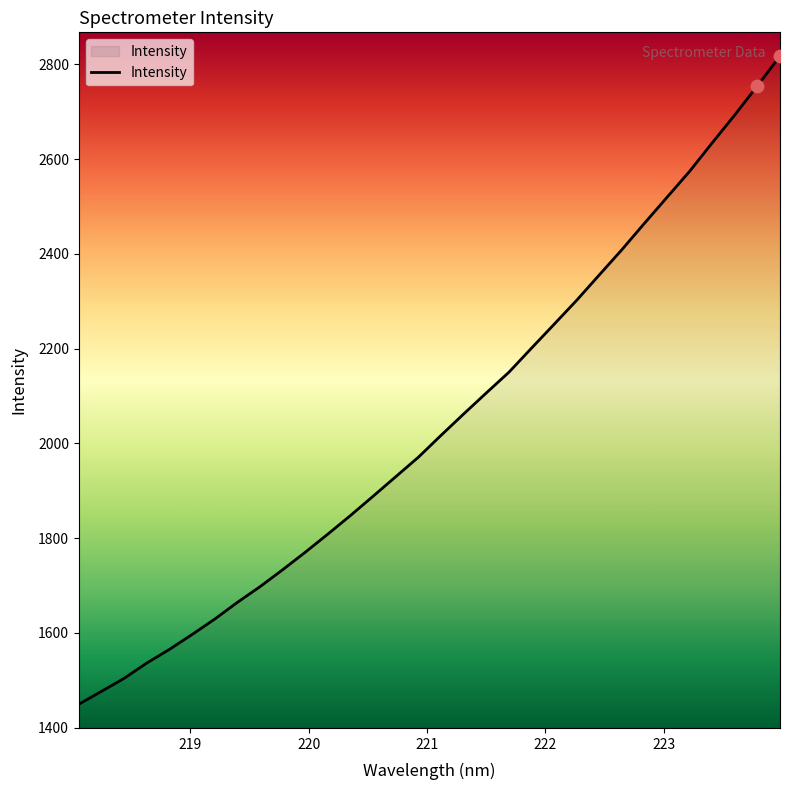

What is the minimum value shown in the chart?

1449.5